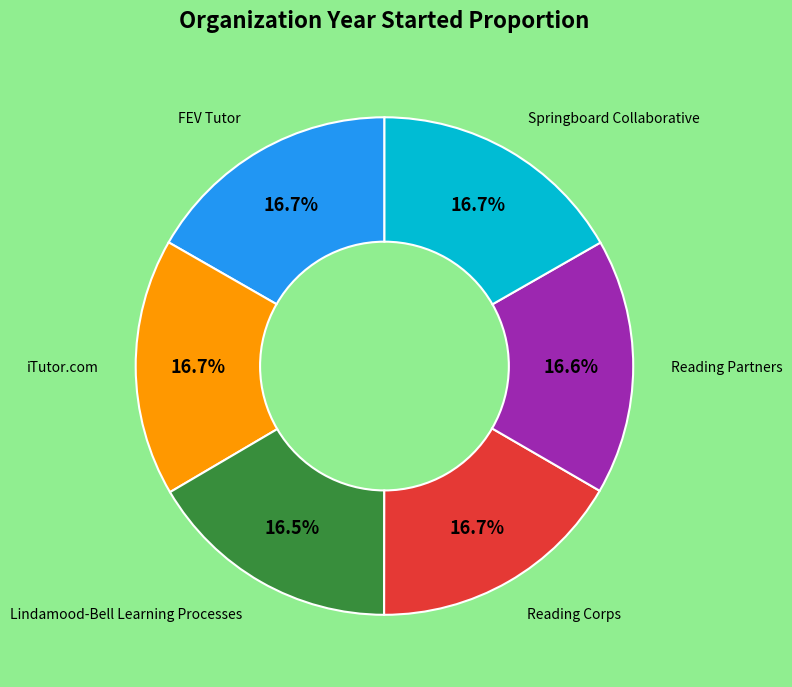

Is there a majority slice in this chart?

No